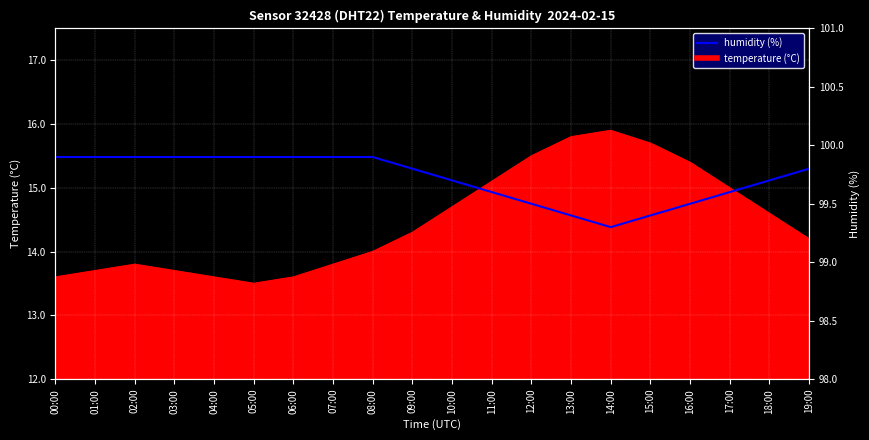

How many lines are shown in the chart?

1